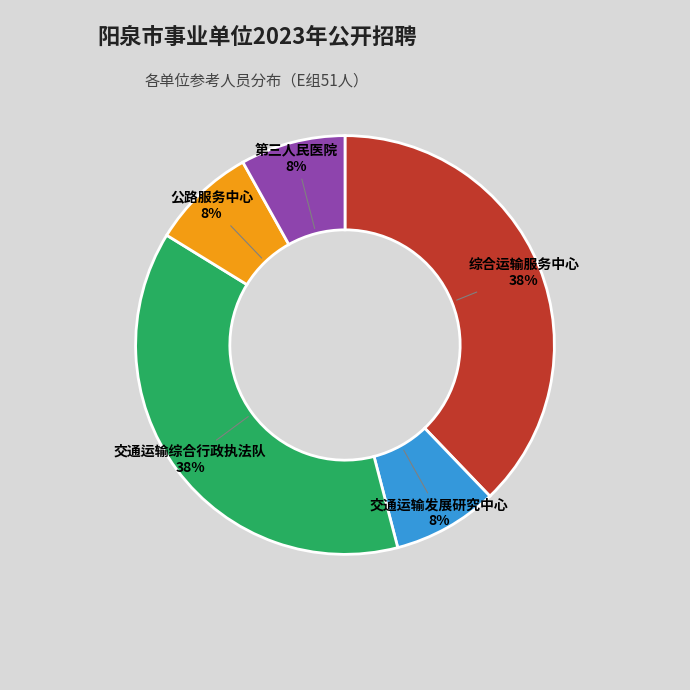

Is there any slice that represents more than half of the pie?

No